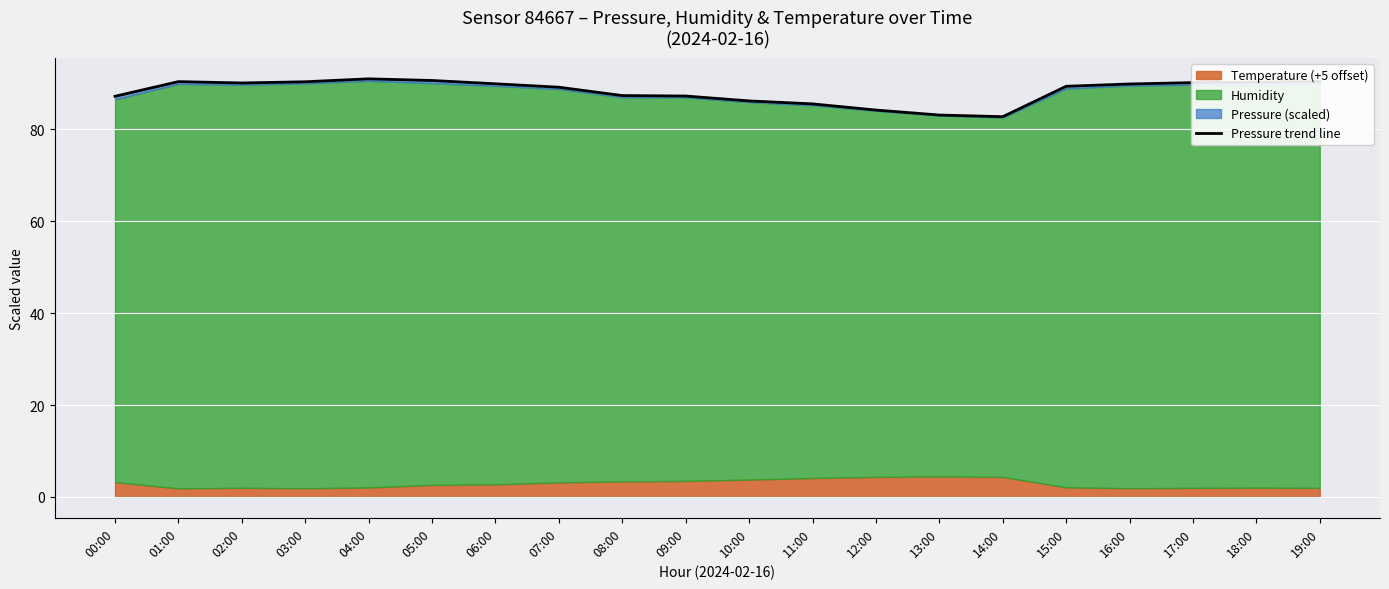

Read the value at 09:00.

87.3